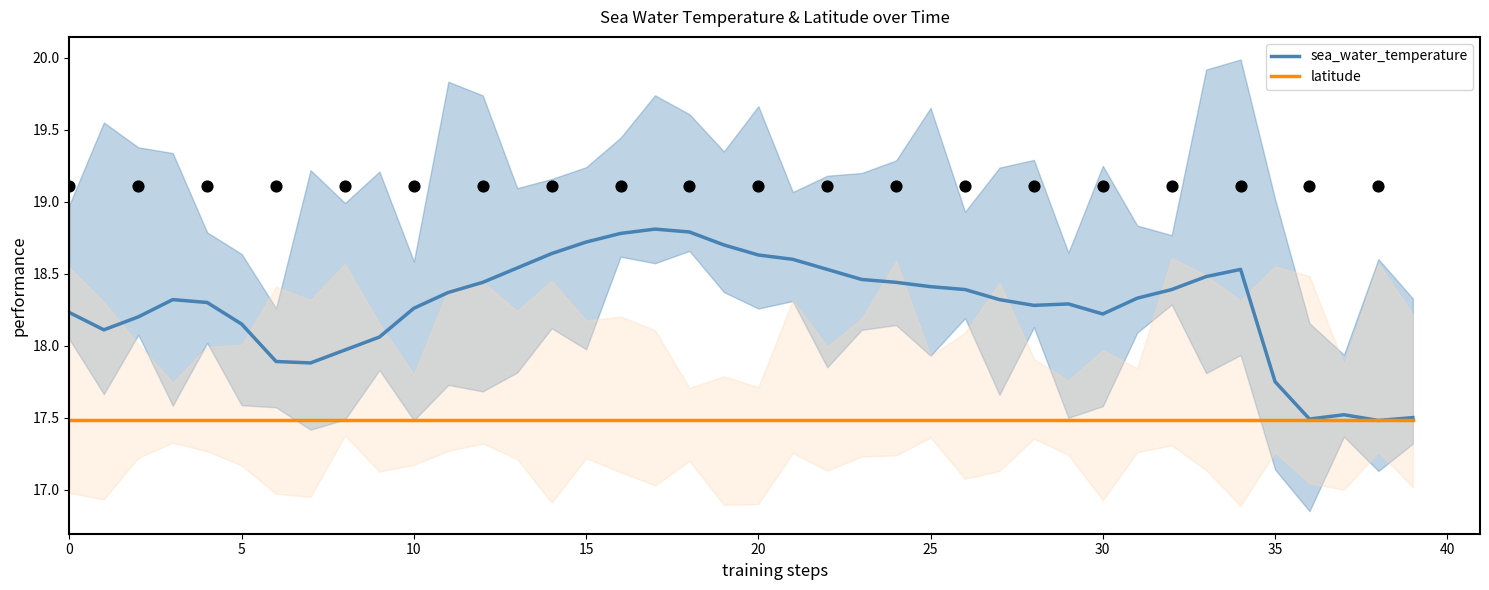

Which series reaches the minimum Y coordinate?

sea_water_temperature